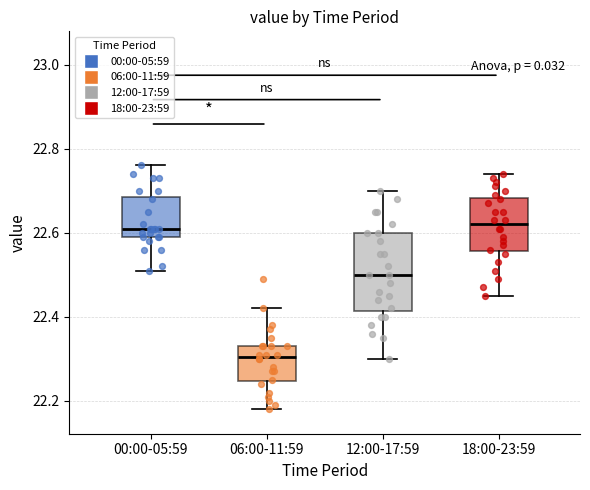

Which box's median line is the lowest?

06:00-11:59